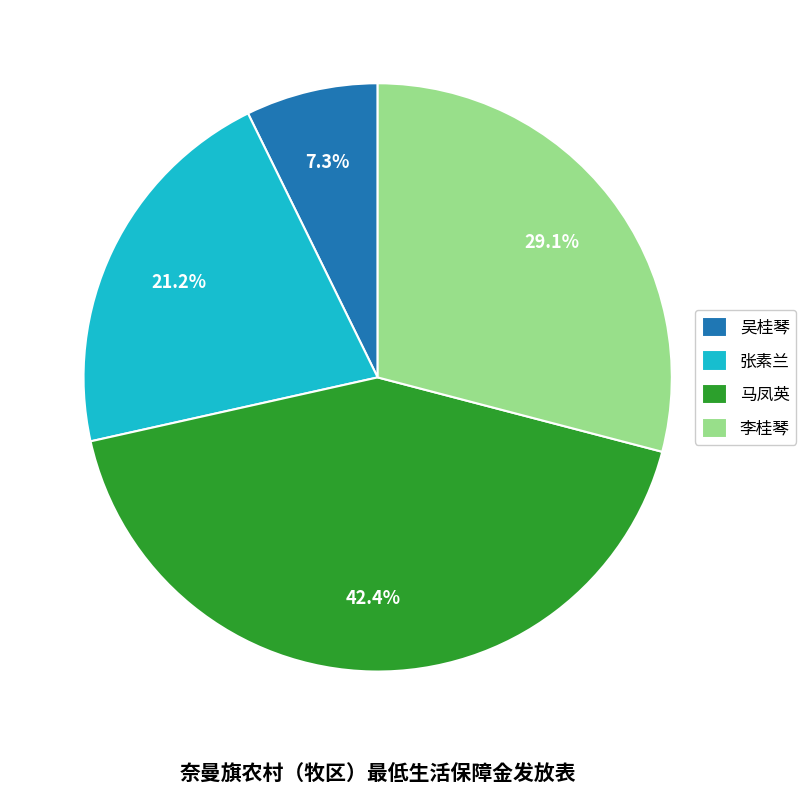

How many slices are in this pie chart?

4